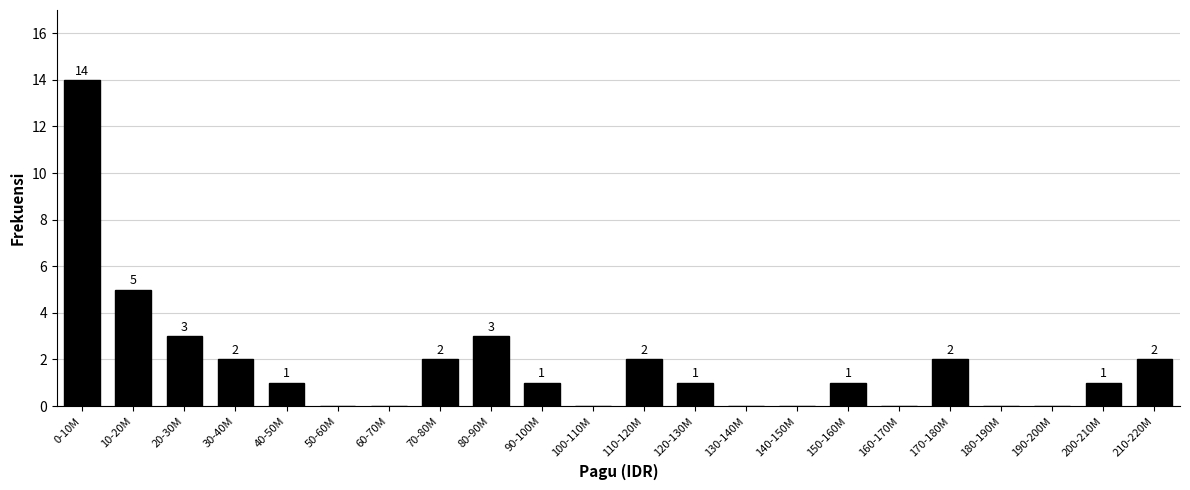

Reading left to right, transcribe all the data shown in this chart.

0-10M=14	10-20M=5	20-30M=3	30-40M=2	40-50M=1	50-60M=0	60-70M=0	70-80M=2	80-90M=3	90-100M=1	100-110M=0	110-120M=2	120-130M=1	130-140M=0	140-150M=0	150-160M=1	160-170M=0	170-180M=2	180-190M=0	190-200M=0	200-210M=1	210-220M=2